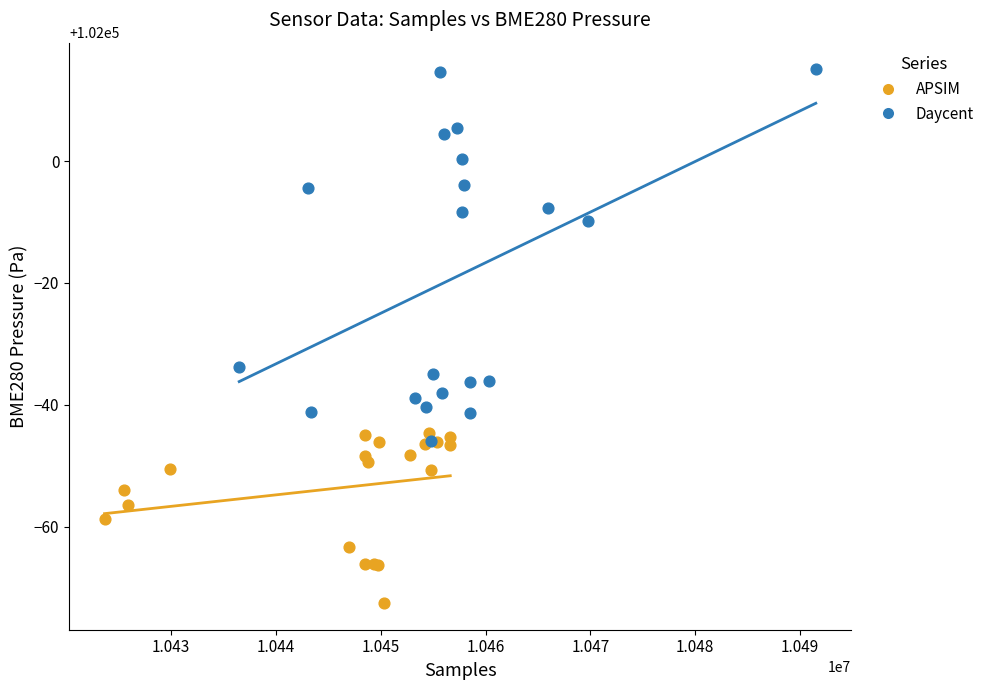

Which series has the largest Y range (max minus min)?

Daycent